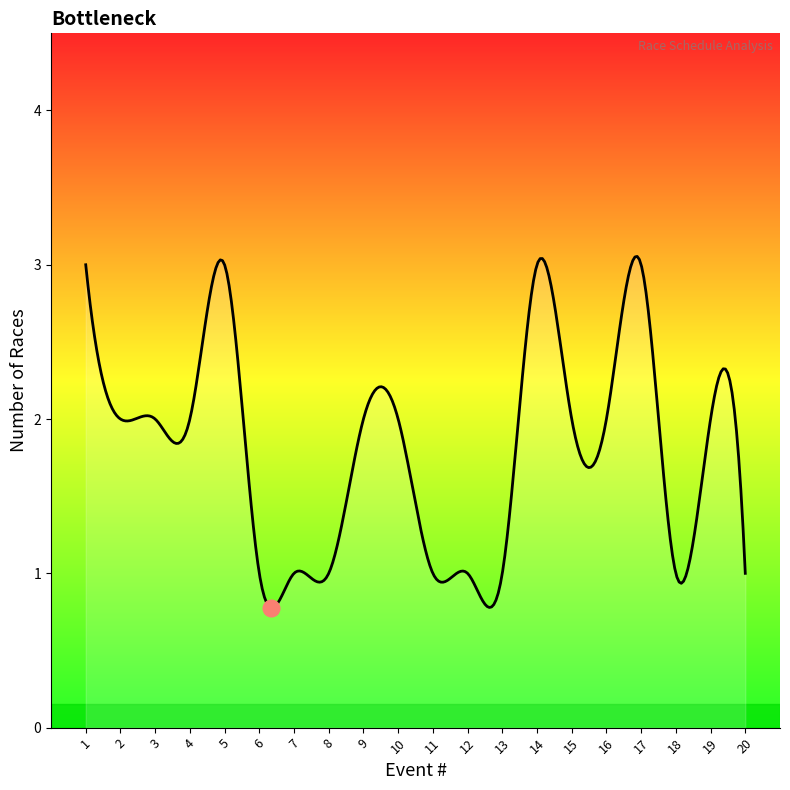

What is the difference between the maximum and minimum values?

2.3